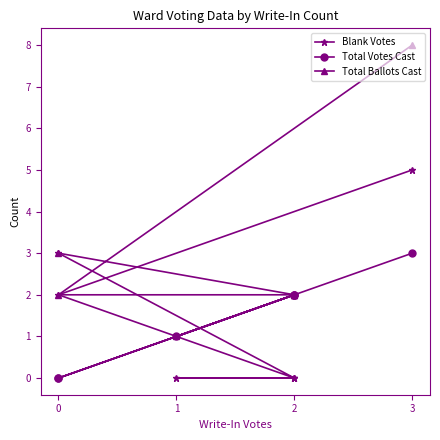

At 0, list the series in order from smallest to largest.

Total Votes Cast, Blank Votes, Total Ballots Cast